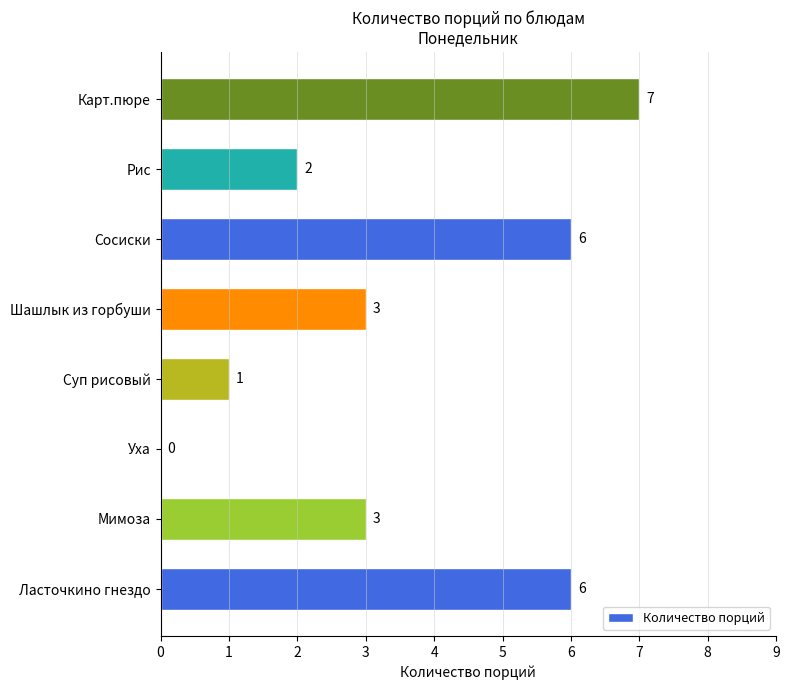

What is the average value?

4